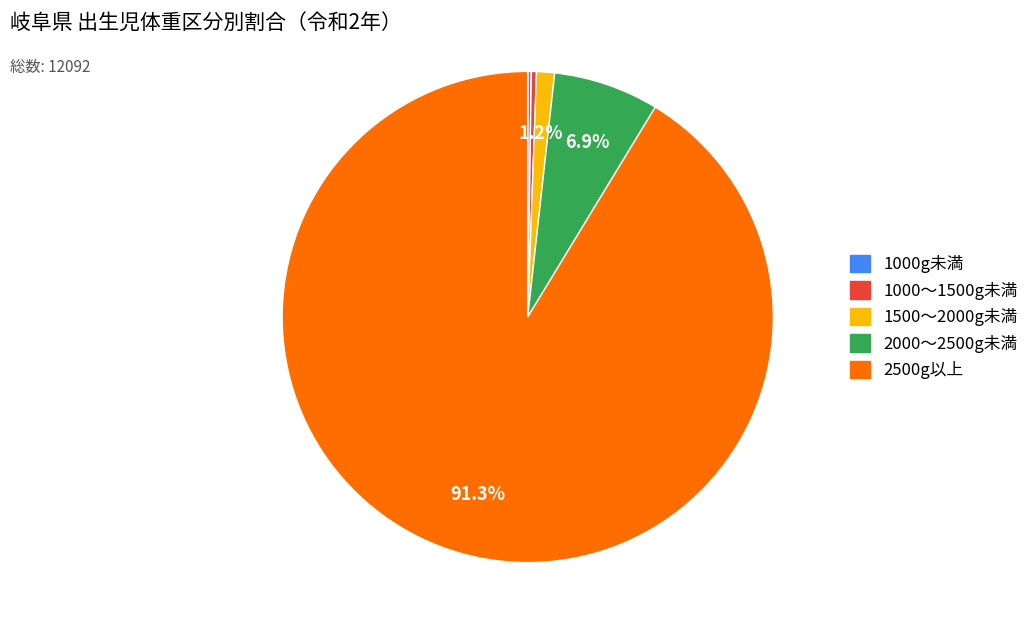

What is the ratio of the value at 2500g以上 to the value at 2000～2500g未満?

13.2